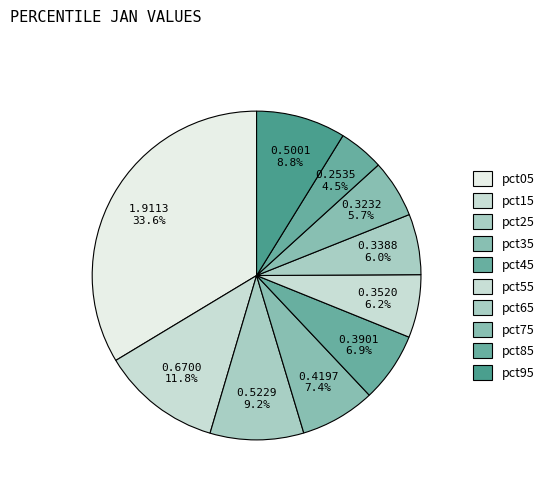

How many segments does this pie chart have?

10